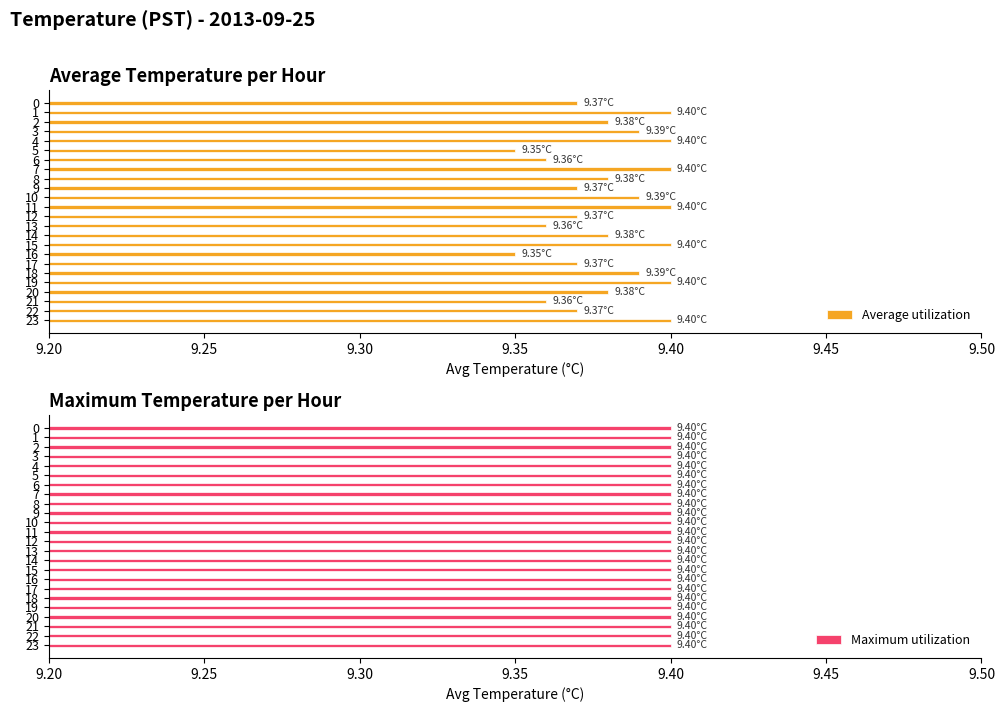

What are all the series names shown in the legend?

Average utilization, Maximum utilization